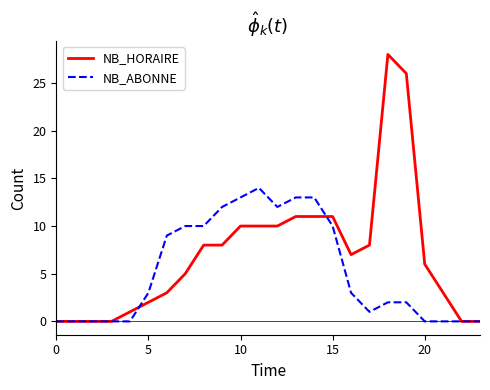

List the series in order of their overall mean, highest first.

NB_HORAIRE, NB_ABONNE